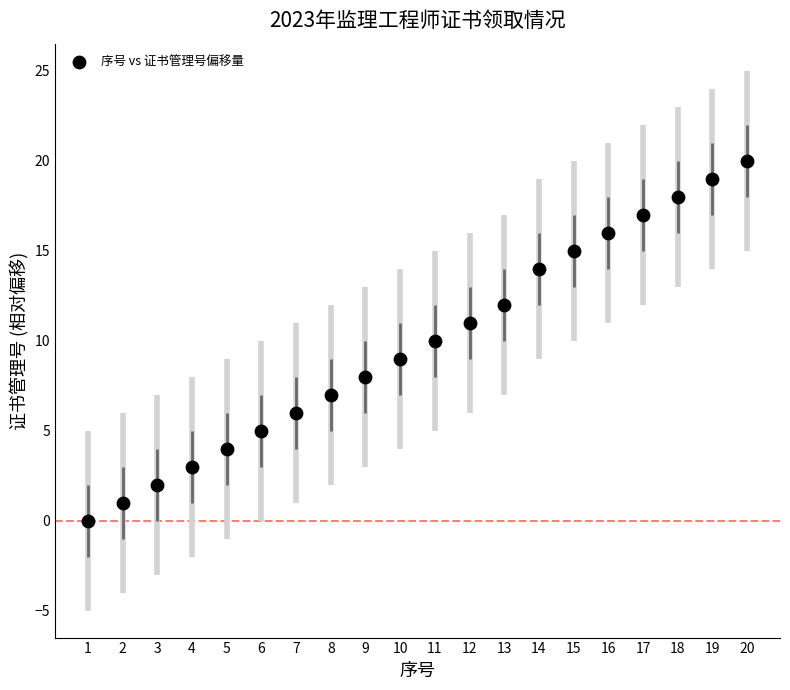

What is the range of Y values (max minus min)?

20